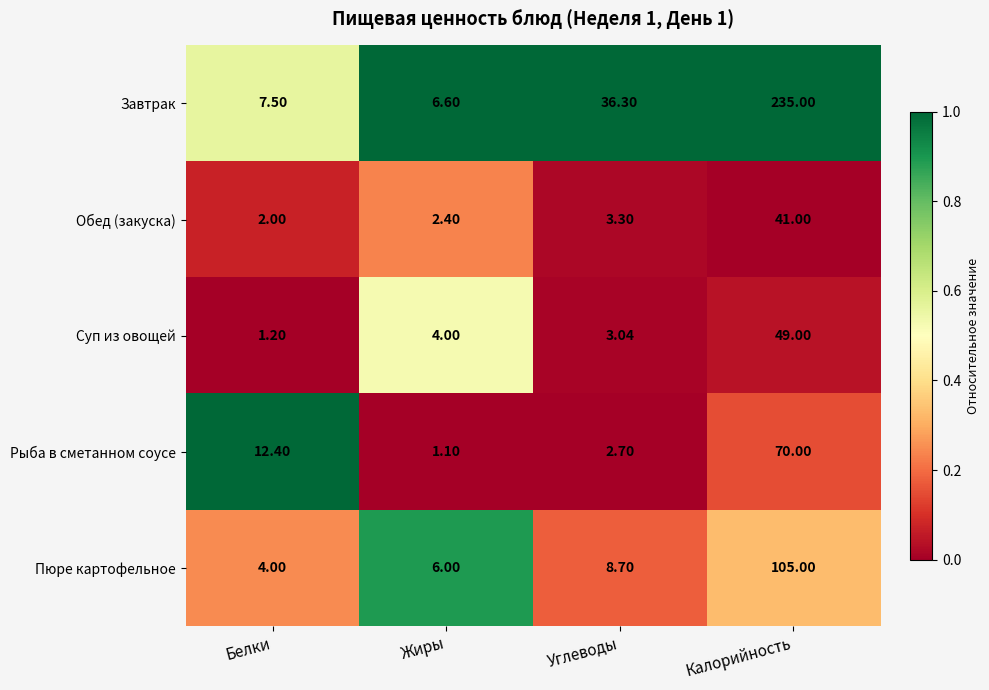

Between Углеводы and Калорийность, which series saw the biggest shift?

Завтрак